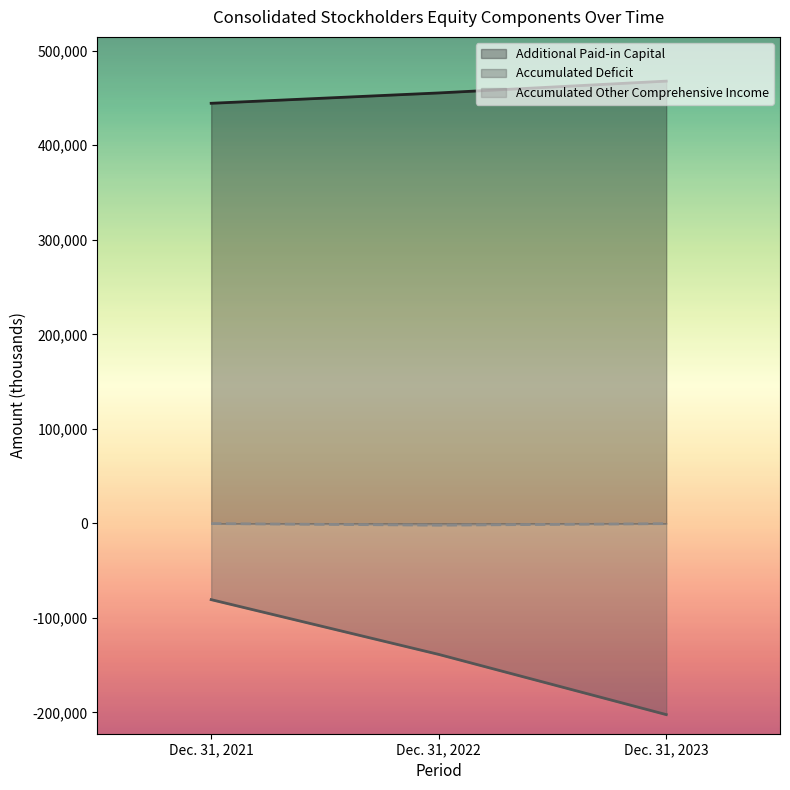

Does the chart display data point markers on the line(s)?

No